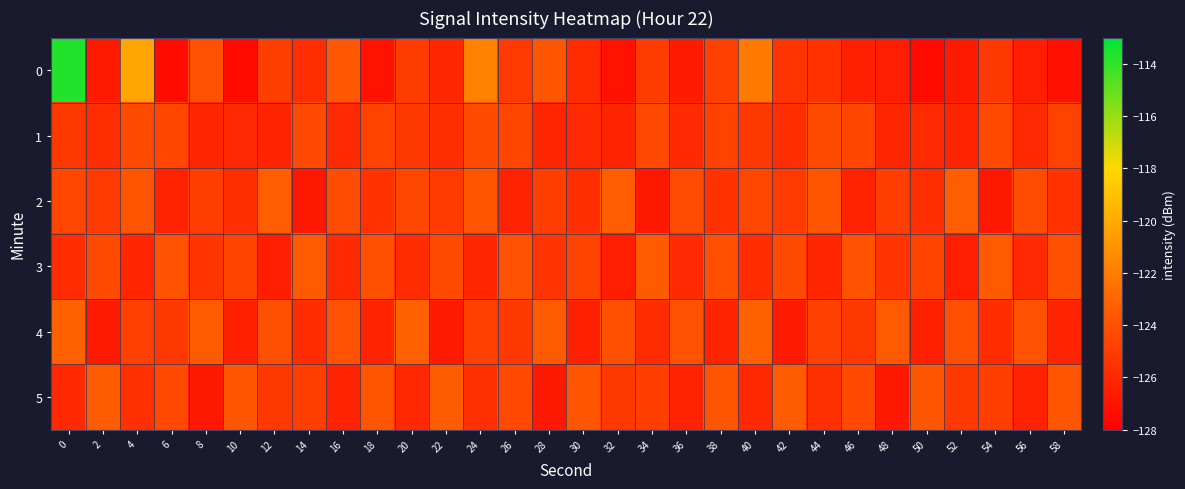

Reading left to right, what are all the values shown in this chart?

0: 0=-113.7	2=-126.6	4=-120.3	6=-127.4	8=-124.0	10=-127.5	12=-124.9	14=-125.7	16=-123.6	18=-127.0	20=-125.0	22=-126.0	24=-121.8	26=-125.1	28=-123.7	30=-125.8	32=-127.1	34=-125.0	36=-126.6	38=-124.8	40=-122.0	42=-125.3	44=-125.5	46=-126.4	48=-126.5	50=-127.5	52=-126.6	54=-125.3	56=-126.4	58=-127.2
1: 0=-125.2	2=-125.8	4=-124.3	6=-124.6	8=-126.1	10=-125.9	12=-126.2	14=-124.4	16=-125.9	18=-124.7	20=-125.2	22=-125.8	24=-124.3	26=-124.6	28=-126.1	30=-125.9	32=-126.2	34=-124.4	36=-125.9	38=-124.7	40=-125.2	42=-125.8	44=-124.3	46=-124.6	48=-126.1	50=-125.9	52=-126.2	54=-124.4	56=-125.9	58=-124.7
2: 0=-124.5	2=-125.1	4=-123.8	6=-126.3	8=-124.9	10=-125.7	12=-123.4	14=-126.8	16=-124.2	18=-125.5	20=-124.5	22=-125.1	24=-123.8	26=-126.3	28=-124.9	30=-125.7	32=-123.4	34=-126.8	36=-124.2	38=-125.5	40=-124.5	42=-125.1	44=-123.8	46=-126.3	48=-124.9	50=-125.7	52=-123.4	54=-126.8	56=-124.2	58=-125.5
3: 0=-125.8	2=-124.3	4=-126.1	6=-123.9	8=-125.4	10=-124.7	12=-126.5	14=-123.6	16=-125.9	18=-124.1	20=-125.8	22=-124.3	24=-126.1	26=-123.9	28=-125.4	30=-124.7	32=-126.5	34=-123.6	36=-125.9	38=-124.1	40=-125.8	42=-124.3	44=-126.1	46=-123.9	48=-125.4	50=-124.7	52=-126.5	54=-123.6	56=-125.9	58=-124.1
4: 0=-123.2	2=-126.7	4=-124.8	6=-125.3	8=-123.6	10=-126.4	12=-124.1	14=-125.8	16=-123.9	18=-126.2	20=-123.2	22=-126.7	24=-124.8	26=-125.3	28=-123.6	30=-126.4	32=-124.1	34=-125.8	36=-123.9	38=-126.2	40=-123.2	42=-126.7	44=-124.8	46=-125.3	48=-123.6	50=-126.4	52=-124.1	54=-125.8	56=-123.9	58=-126.2
5: 0=-126.0	2=-123.5	4=-125.6	6=-124.4	8=-126.8	10=-123.7	12=-125.2	14=-124.9	16=-126.3	18=-123.8	20=-126.0	22=-123.5	24=-125.6	26=-124.4	28=-126.8	30=-123.7	32=-125.2	34=-124.9	36=-126.3	38=-123.8	40=-126.0	42=-123.5	44=-125.6	46=-124.4	48=-126.8	50=-123.7	52=-125.2	54=-124.9	56=-126.3	58=-123.8